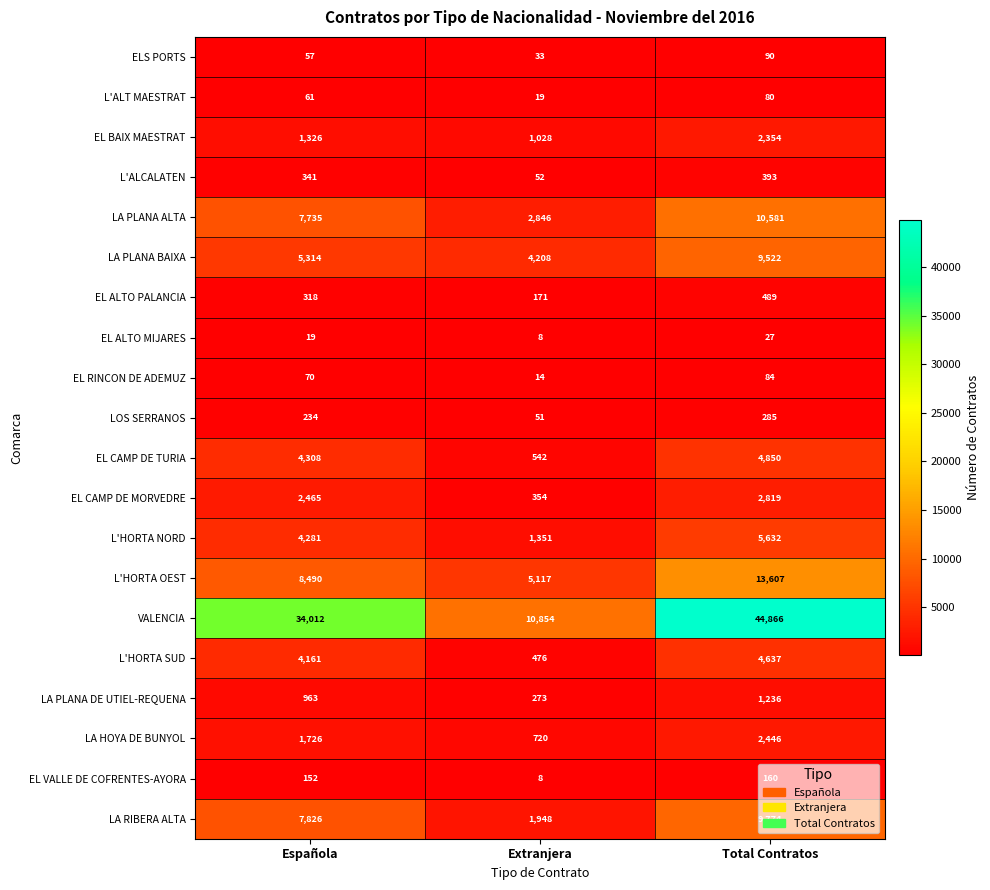

At how many categories does at least one series exceed 11879?

2